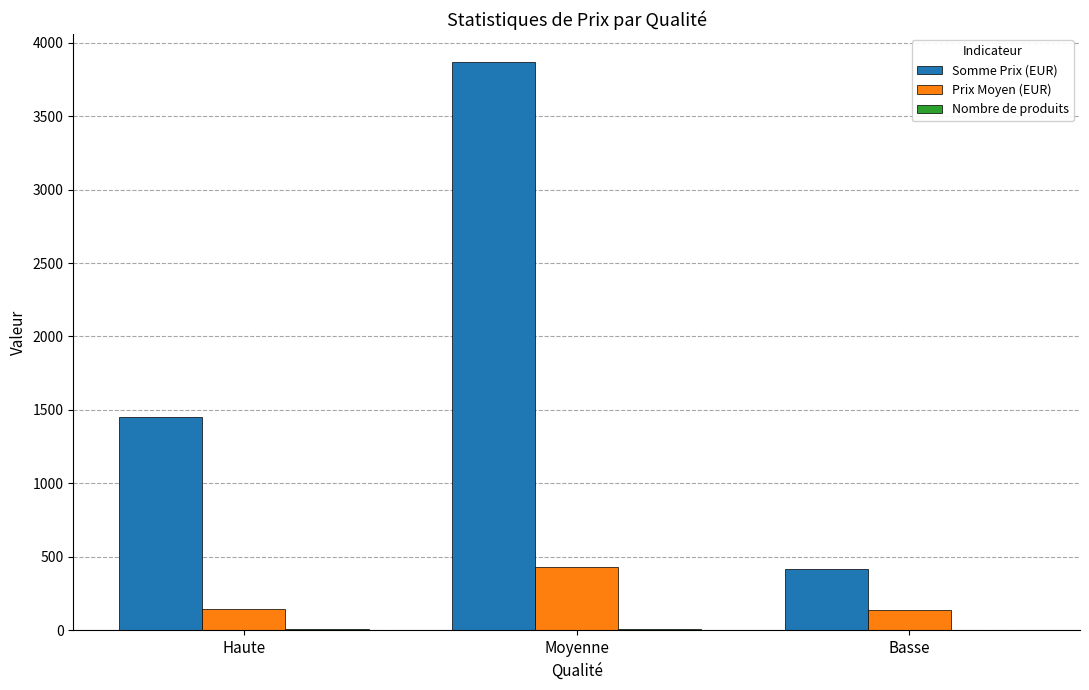

What is the sum of all Somme Prix (EUR) values?

5735.0